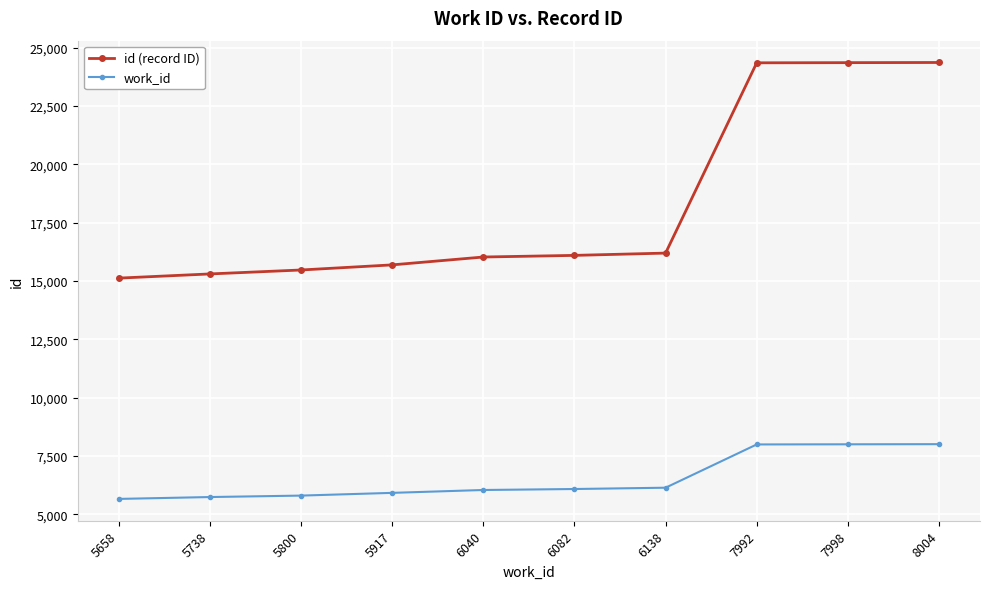

The id (record ID) series shows 24360 at 8004. True or false?

True